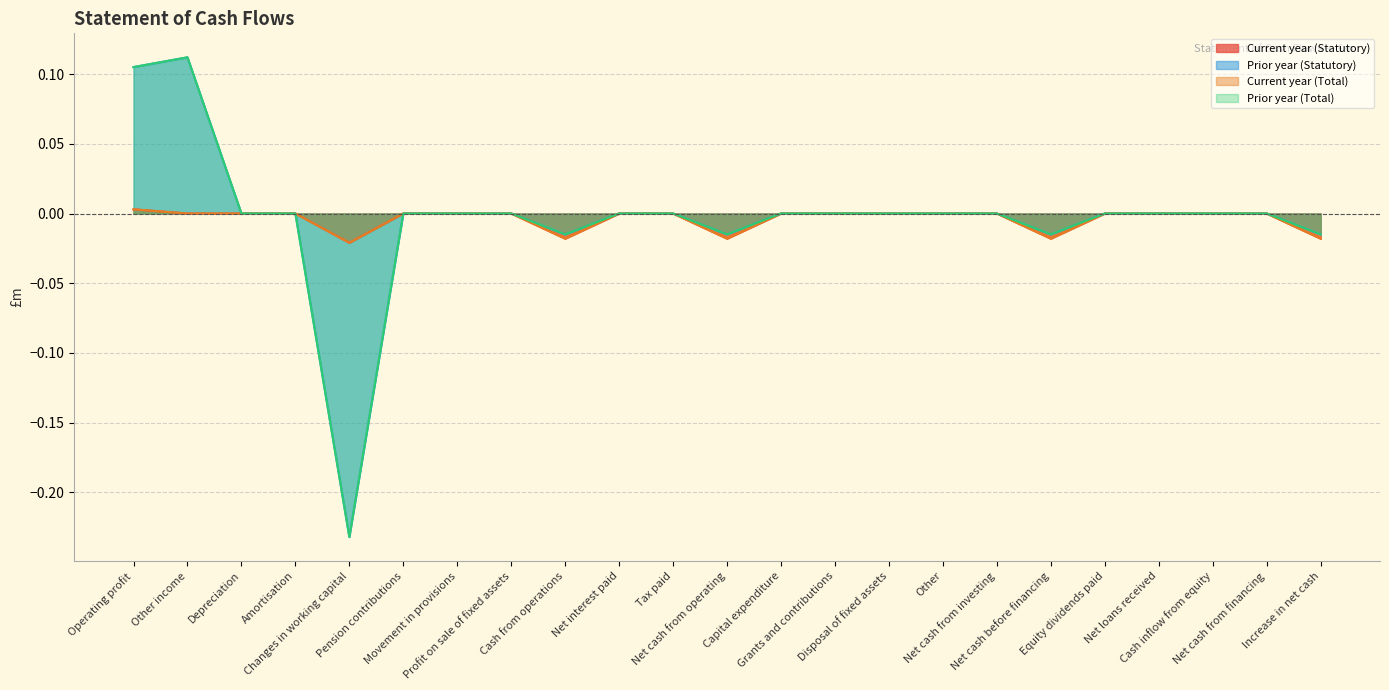

Count the Current year (Statutory) values in the range 0 to 1.

18